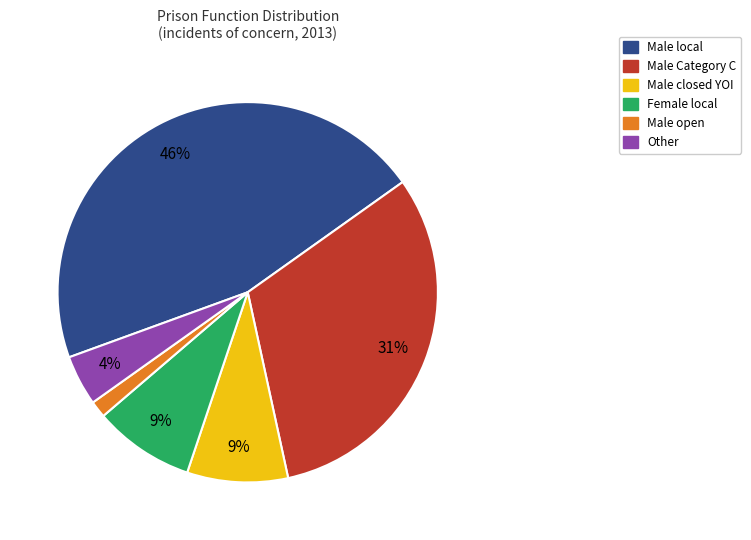

Is there any slice that represents more than half of the pie?

No